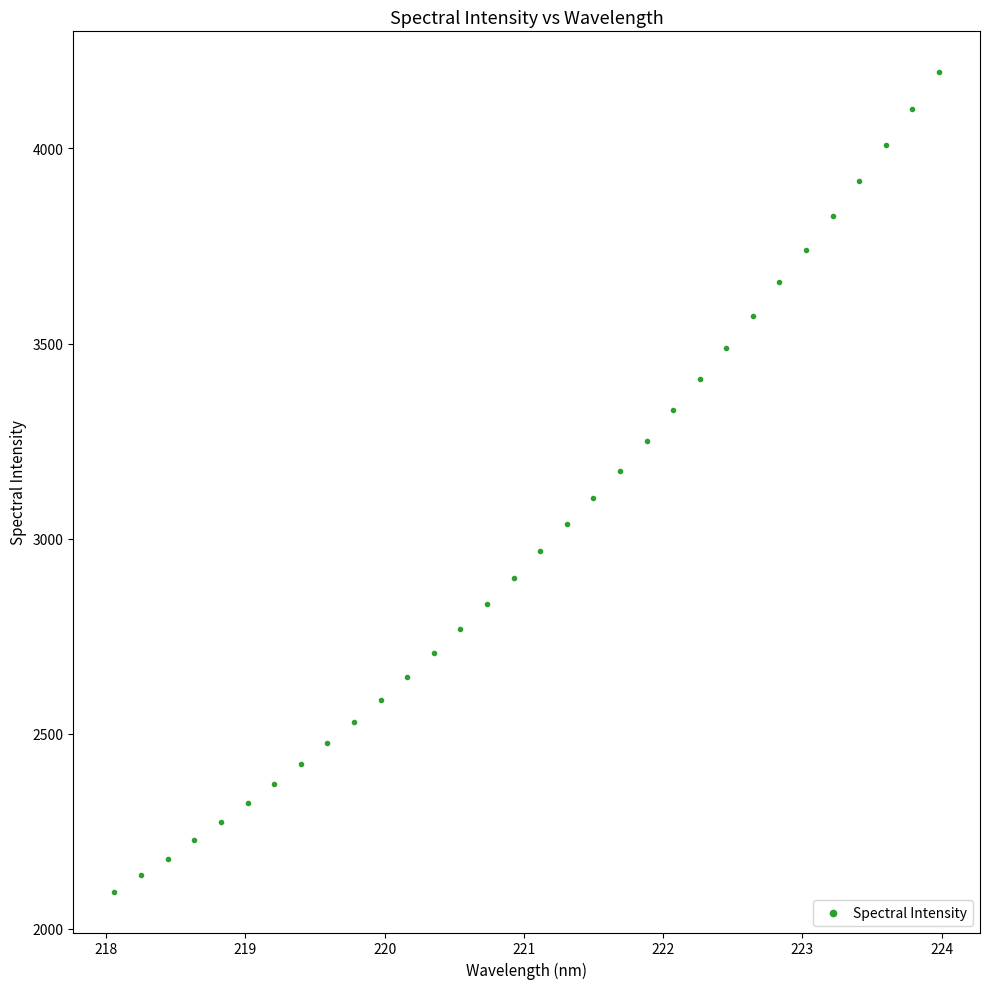

What is the range of X values (max minus min)?

5.9